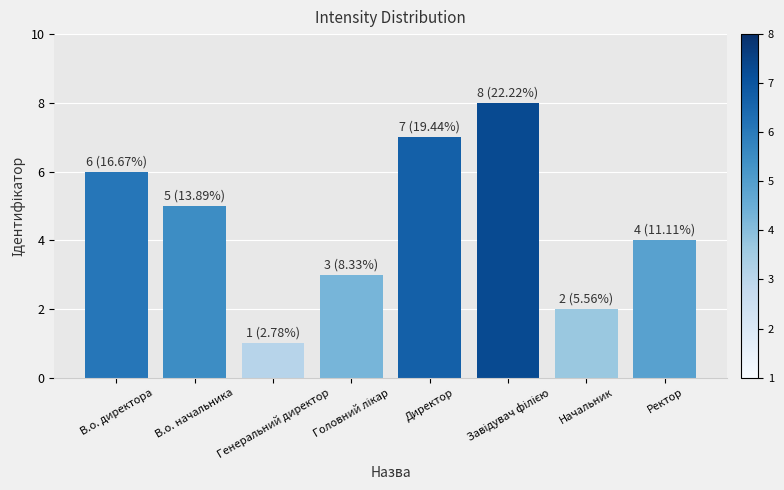

Which has a higher value, В.о. директора or Ректор?

В.о. директора